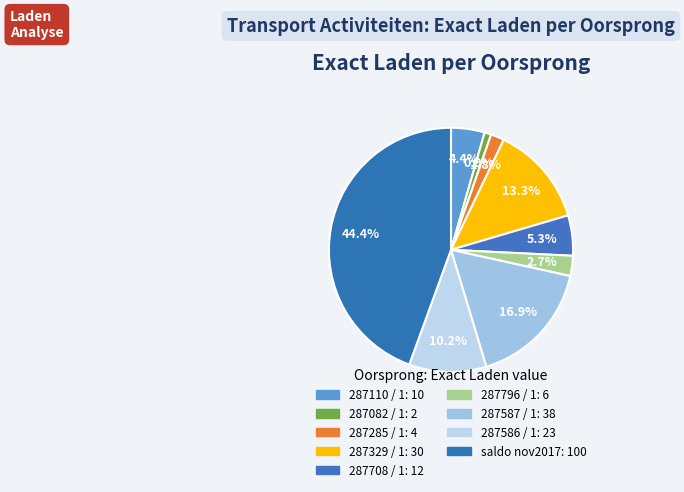

How many slices are in this pie chart?

9